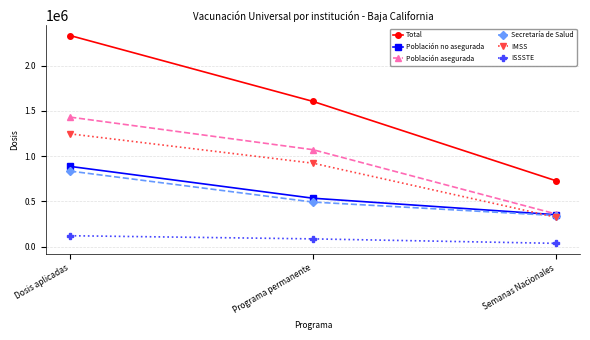

What value does the Población asegurada series have at Semanas Nacionales, to the nearest 10?

360290